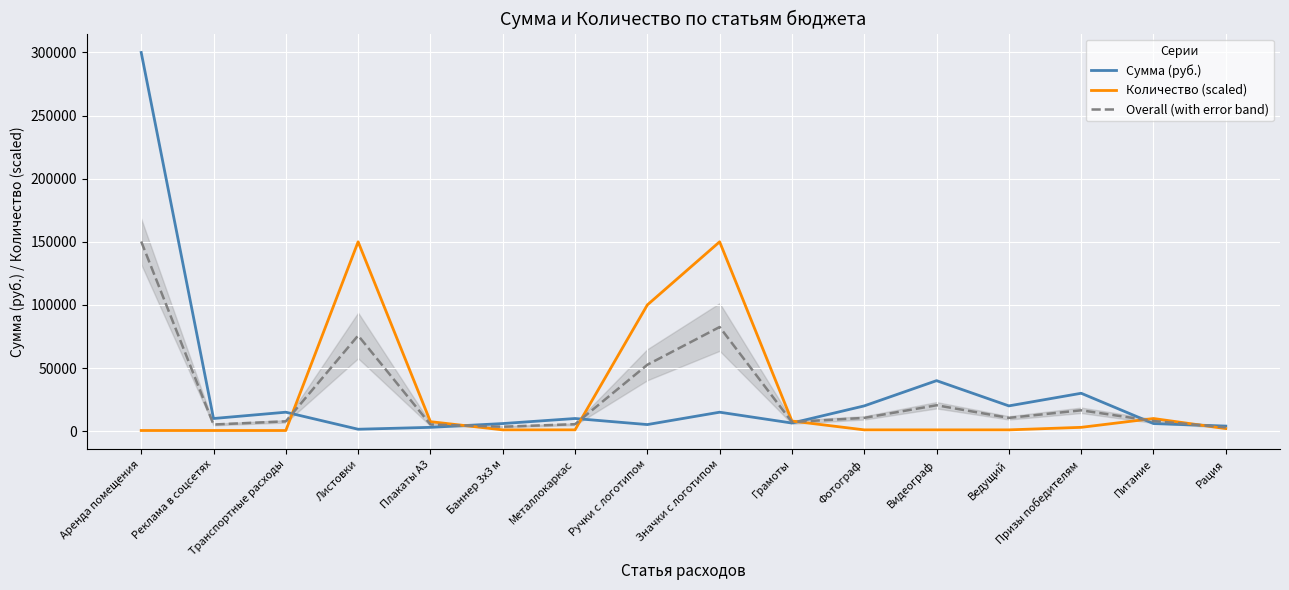

Between Питание and Рация, which series saw the biggest shift?

Количество (scaled)